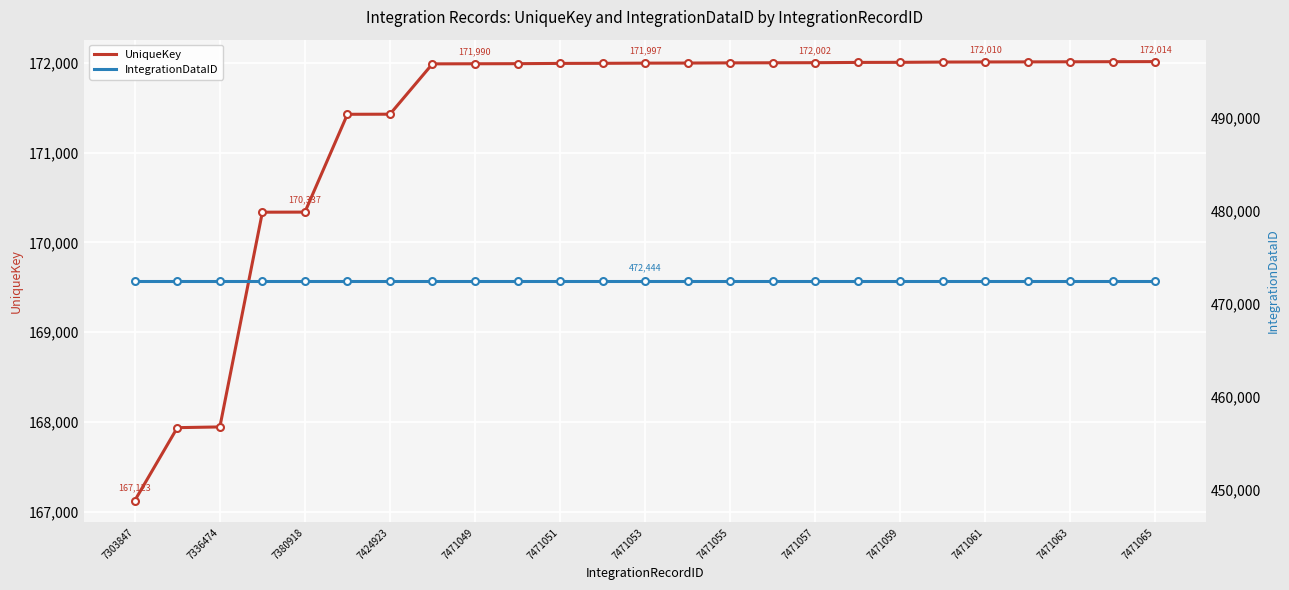

The UniqueKey series shows 53626 at 7471051. True or false?

False